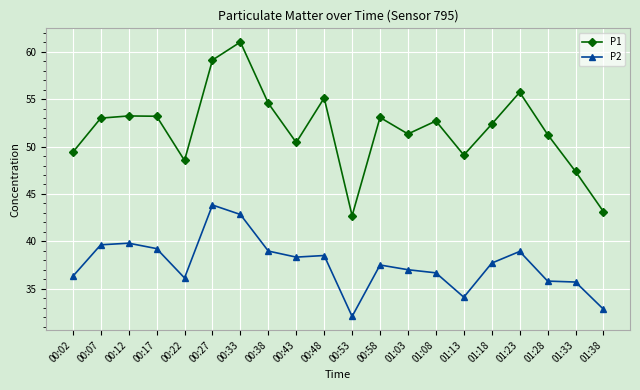

List the series in order of their peak value, lowest first.

P2, P1